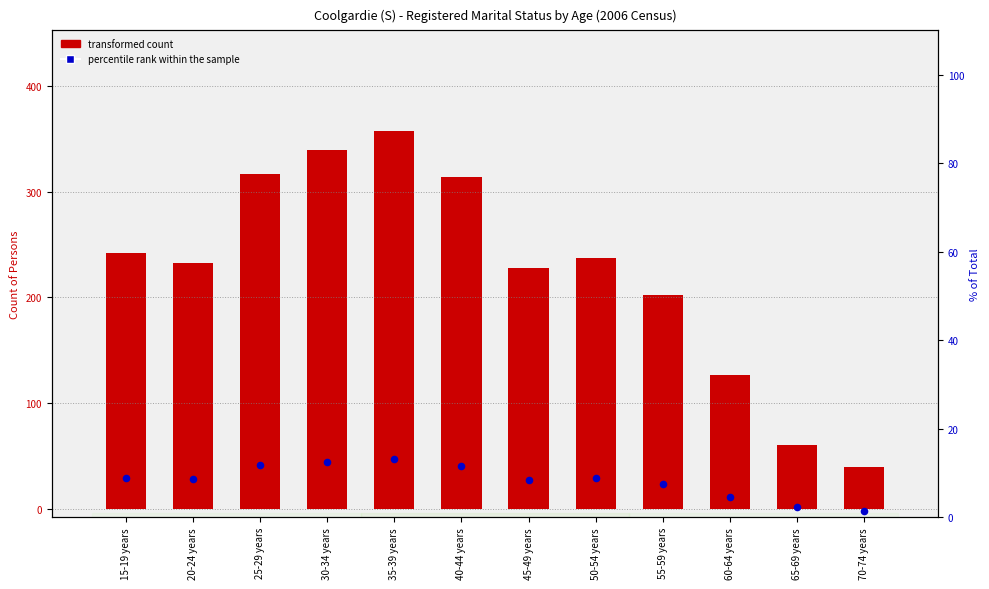

Which series contains the highest Y value?

transformed count